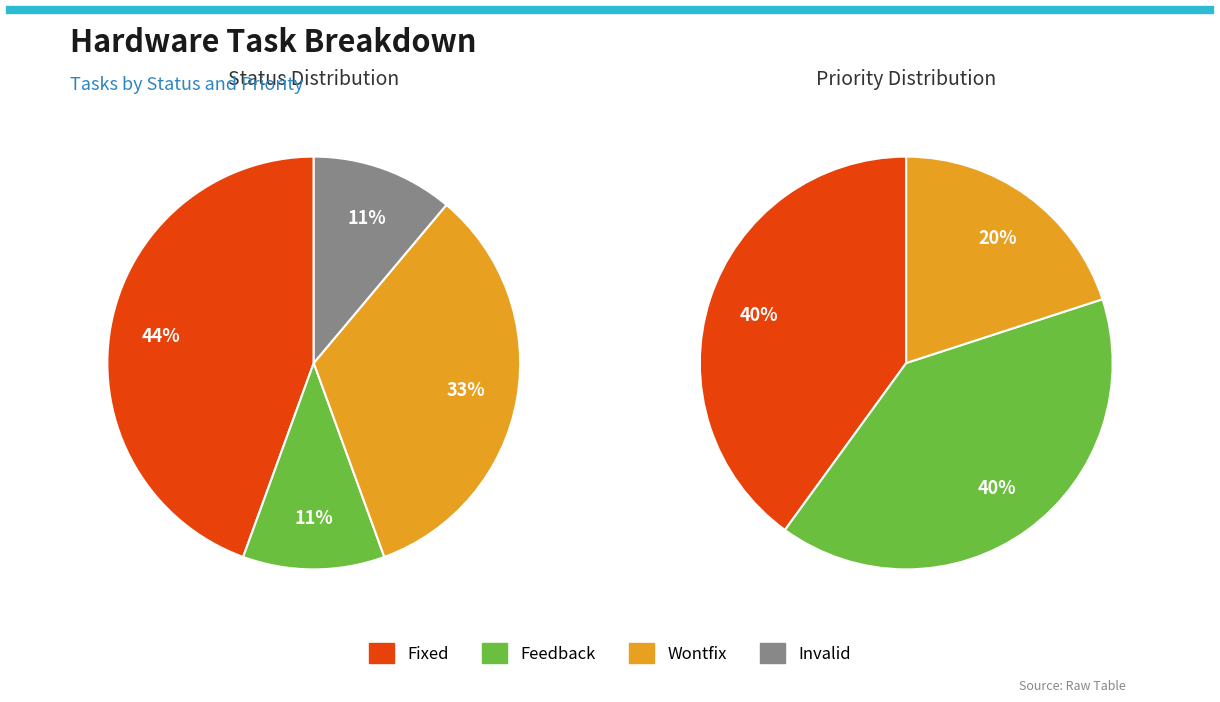

How much of the chart is everything except 329?

100.0%